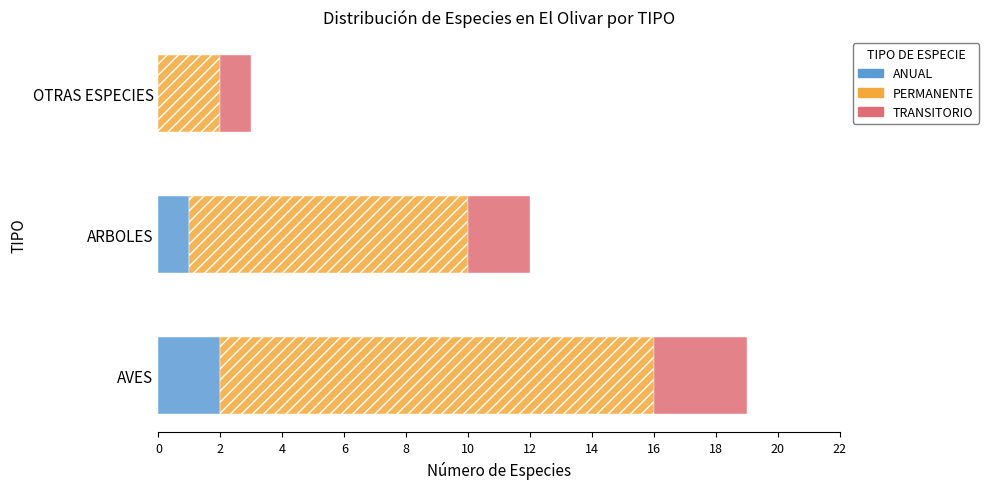

The value of TRANSITORIO at ARBOLES is 2. True or false?

True